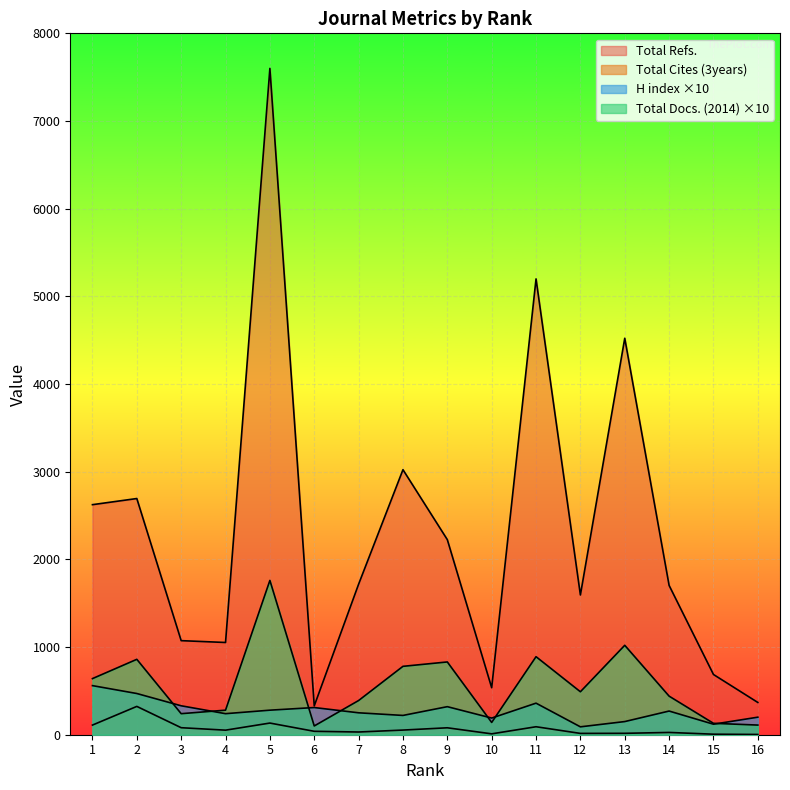

What is the maximum value for Total Docs. (2014)?

1760